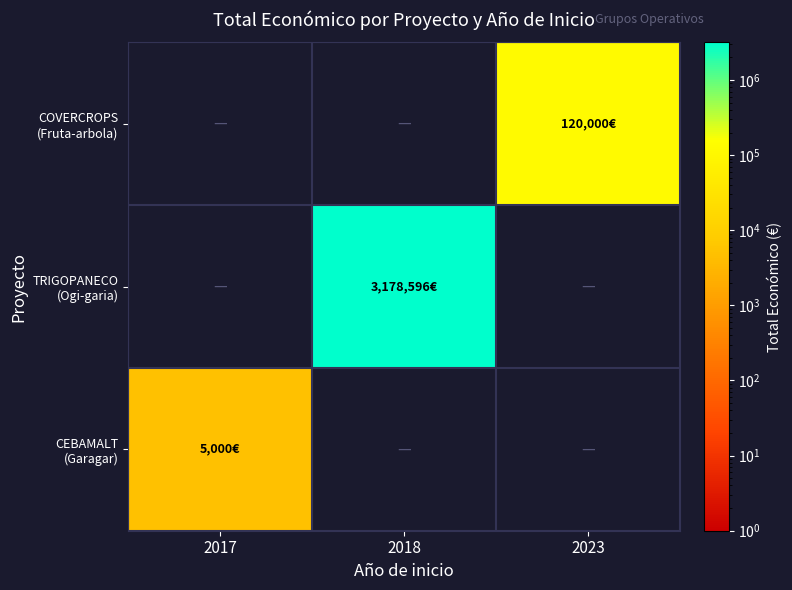

How many categories are shown in the chart?

3